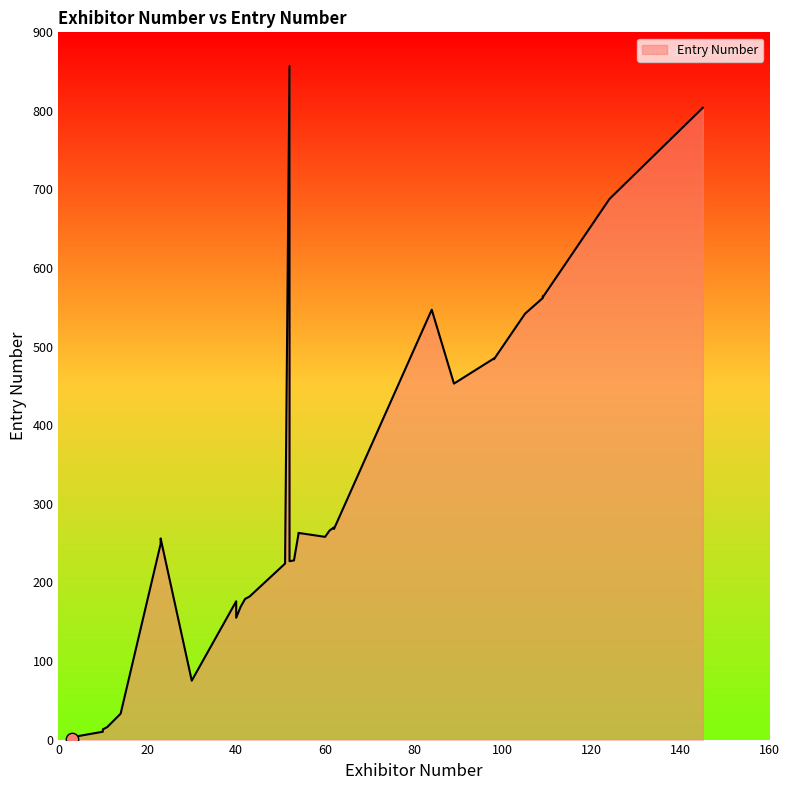

What is the change in value from 105 to 51?

-317